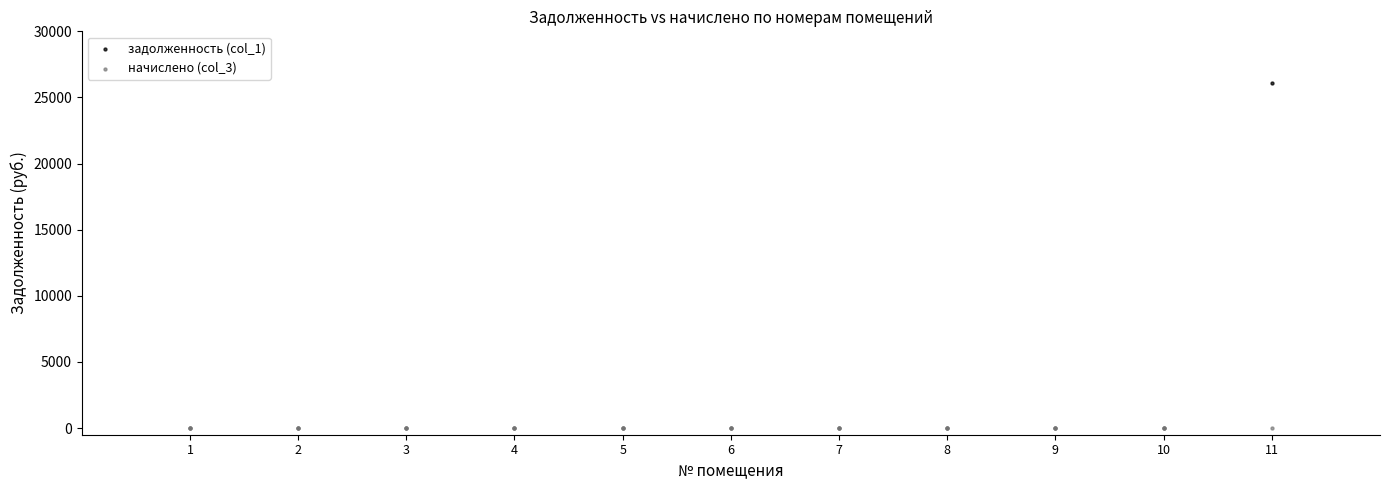

What are all the series names shown in the legend?

задолженность (col_1), начислено (col_3)